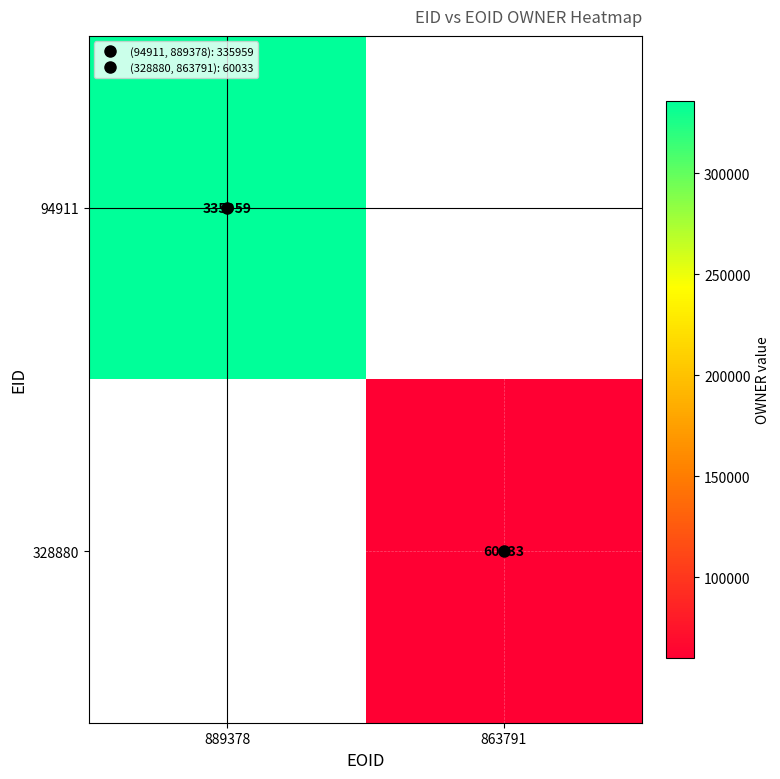

The 328880 series shows 60033.0 at 863791. True or false?

True